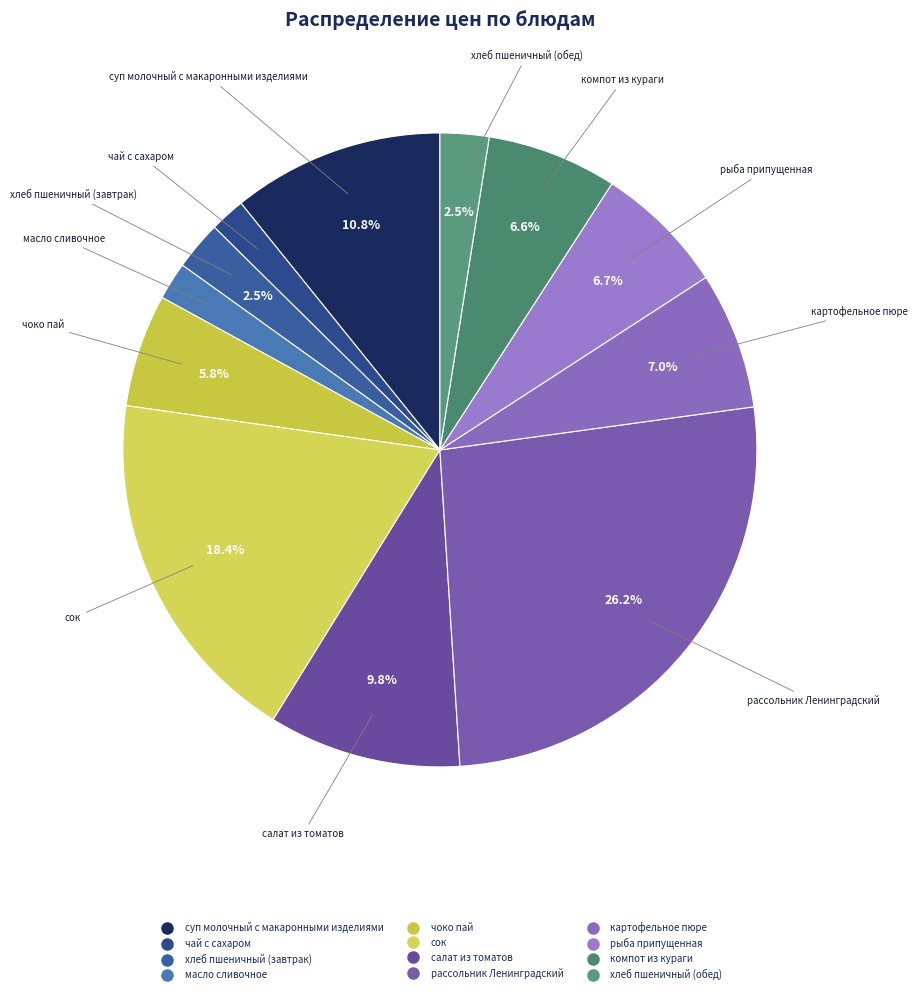

Is it true that чай с сахаром is 16% of the pie?

False